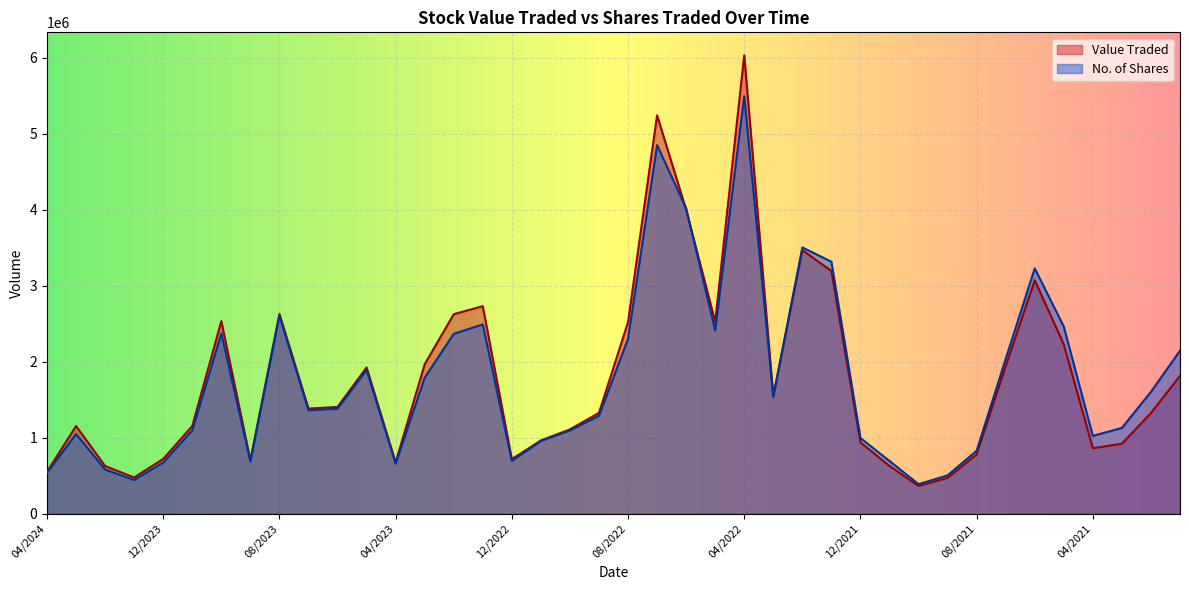

List the labels in order of No. of Shares value, largest first.

04/2022, 07/2022, 06/2022, 02/2022, 01/2022, 06/2021, 08/2023, 01/2023, 05/2021, 05/2022, 10/2023, 02/2023, 08/2022, 01/2021, 07/2021, 05/2023, 03/2023, 02/2021, 03/2022, 06/2023, 07/2023, 09/2022, 03/2021, 11/2023, 10/2022, 03/2024, 04/2021, 12/2021, 11/2022, 08/2021, 12/2022, 11/2021, 09/2023, 12/2023, 04/2023, 02/2024, 04/2024, 09/2021, 01/2024, 10/2021